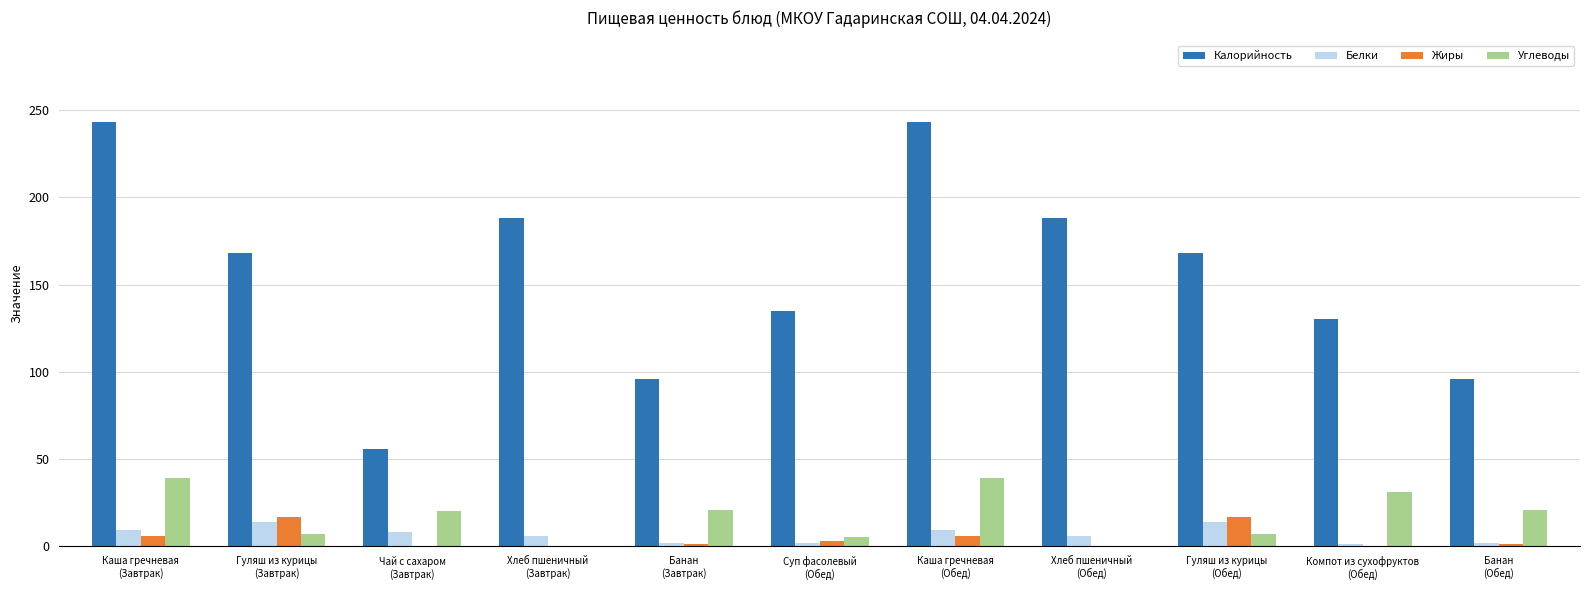

What is the highest value of the Жиры series?

17